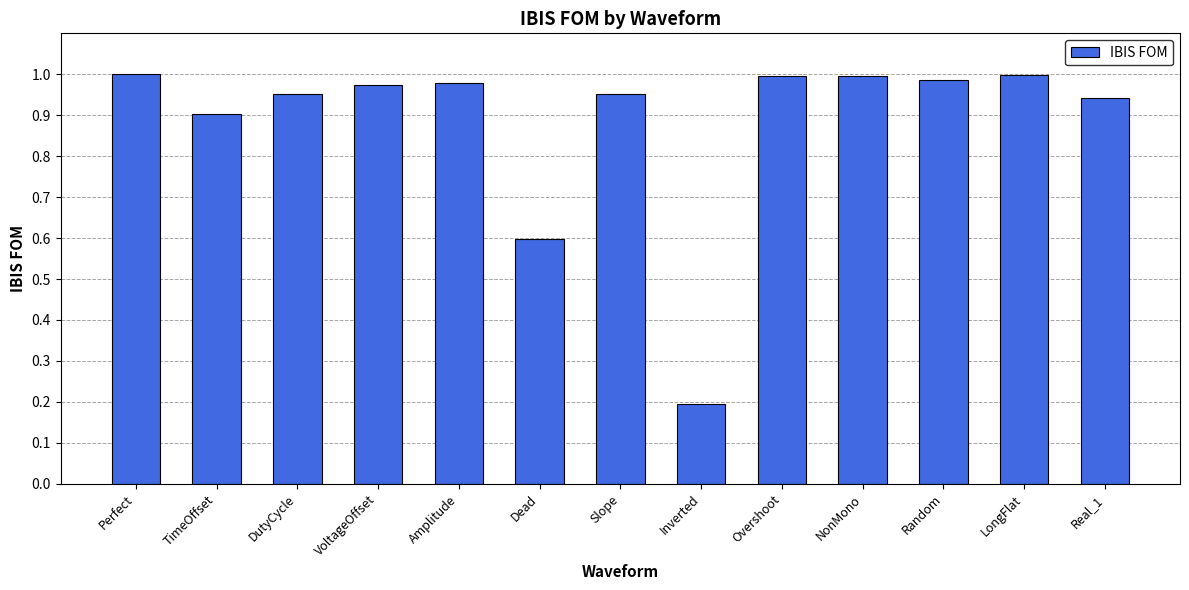

What is the difference between the second highest and second lowest values?

0.4